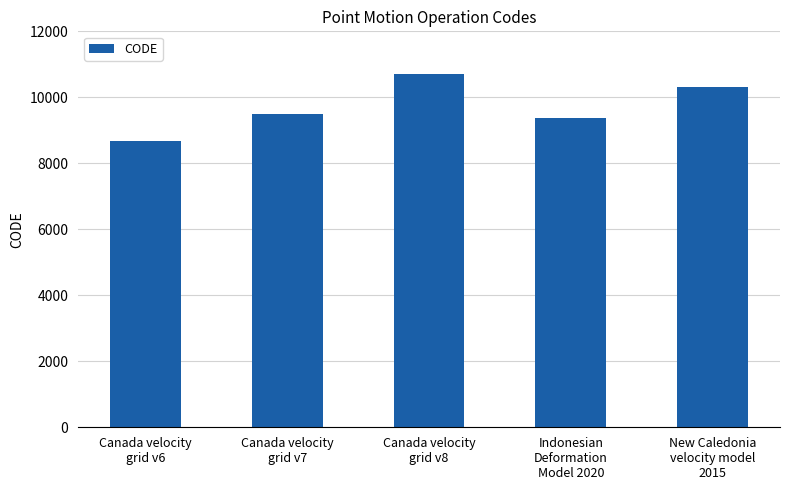

Are the bars horizontal?

No